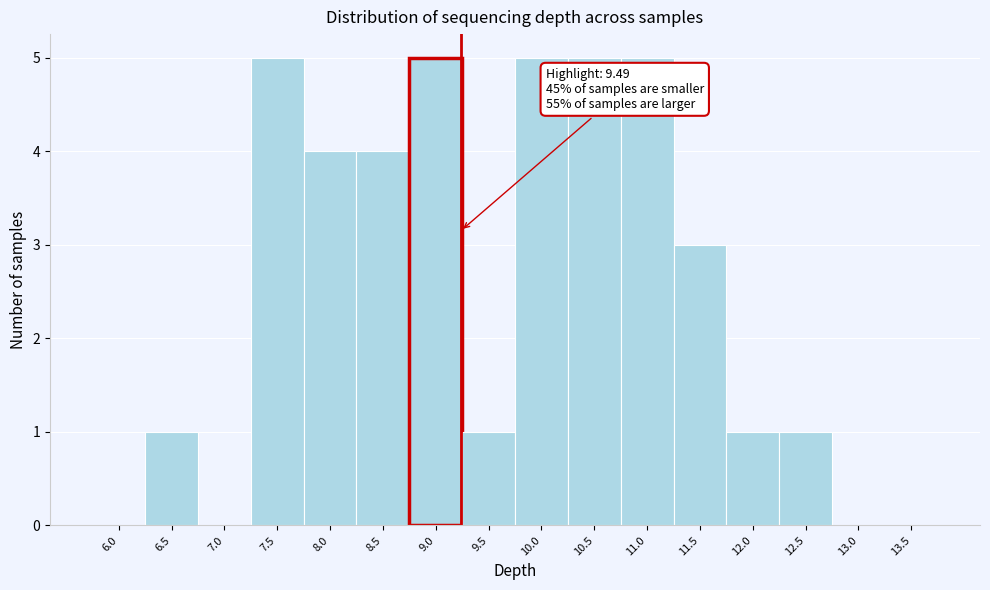

Reading left to right, list all the values displayed in this chart.

6.0=0	6.5=1	7.0=0	7.5=5	8.0=4	8.5=4	9.0=5	9.5=1	10.0=5	10.5=5	11.0=5	11.5=3	12.0=1	12.5=1	13.0=0	13.5=0